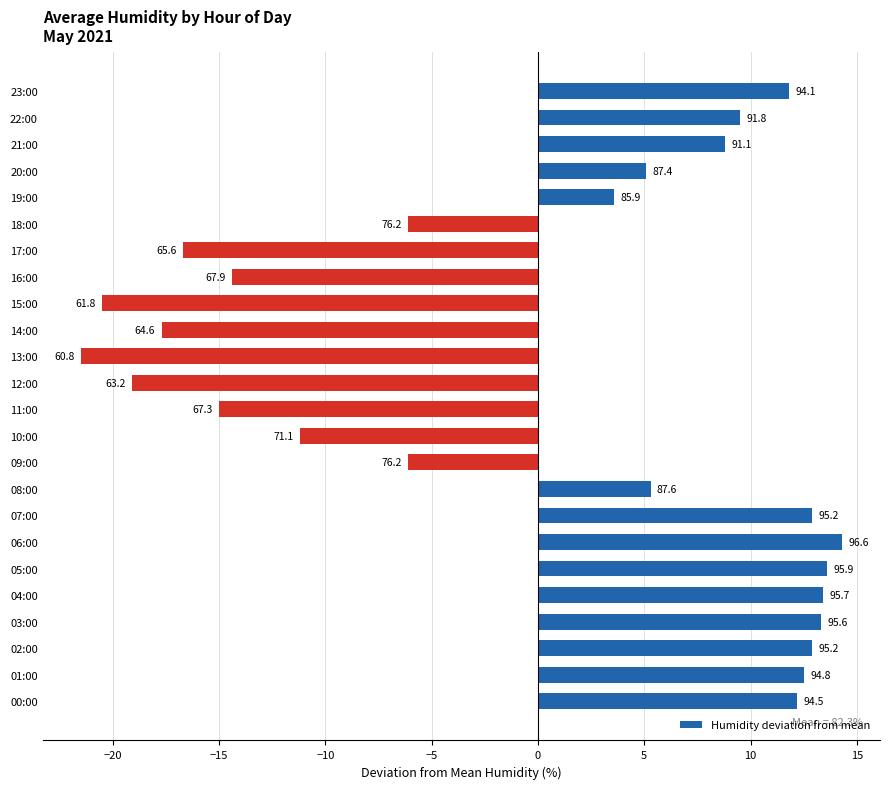

Are the bars horizontal?

Yes